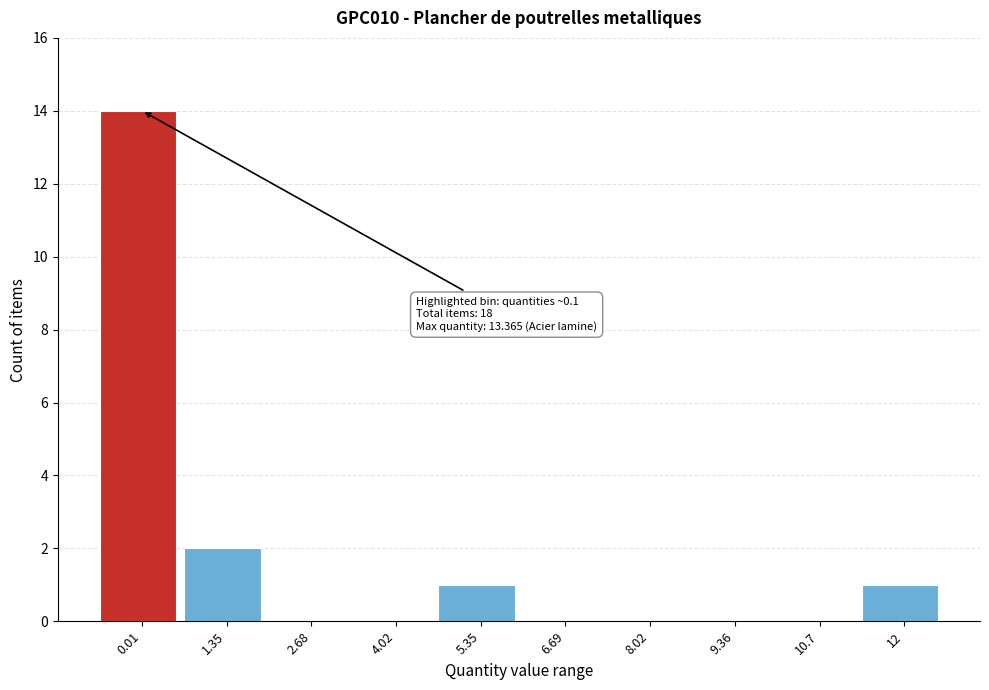

Reading left to right, transcribe all the data shown in this chart.

0.01=14	1.35=2	2.68=0	4.02=0	5.35=1	6.69=0	8.02=0	9.36=0	10.7=0	12=1